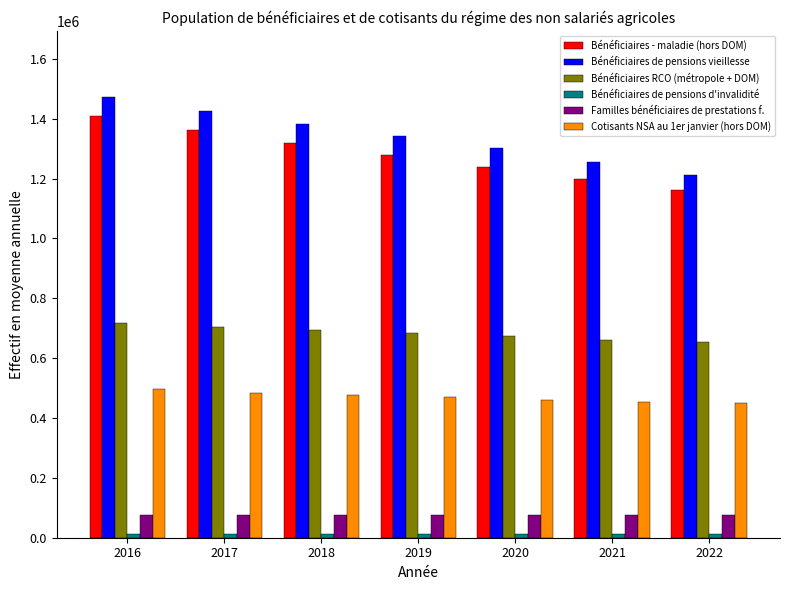

The value of Cotisants NSA au 1er janvier (hors DOM) at 2020 is 461394. True or false?

True